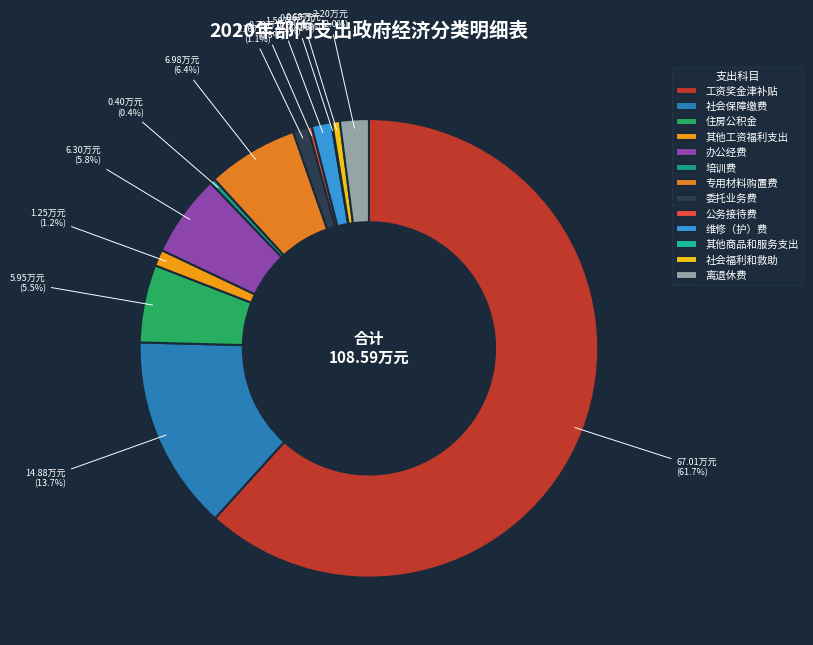

The 住房公积金 slice represents 5% of the pie. True or false?

True